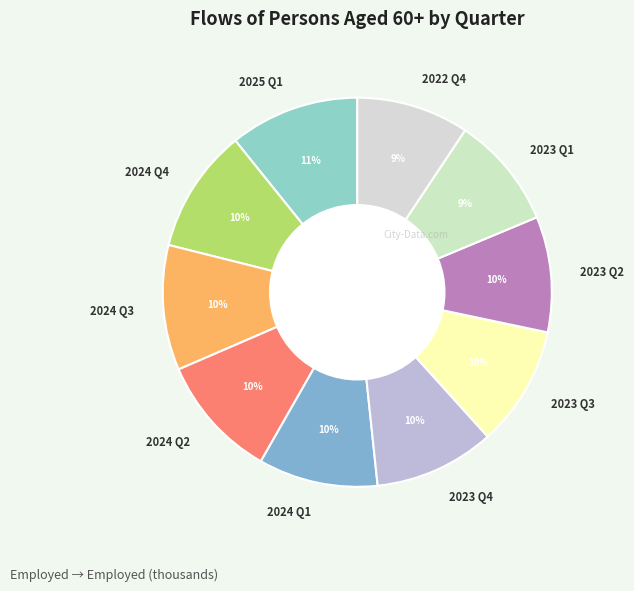

Is the sum of 2024 Q4 and 2025 Q1 greater than half?

No